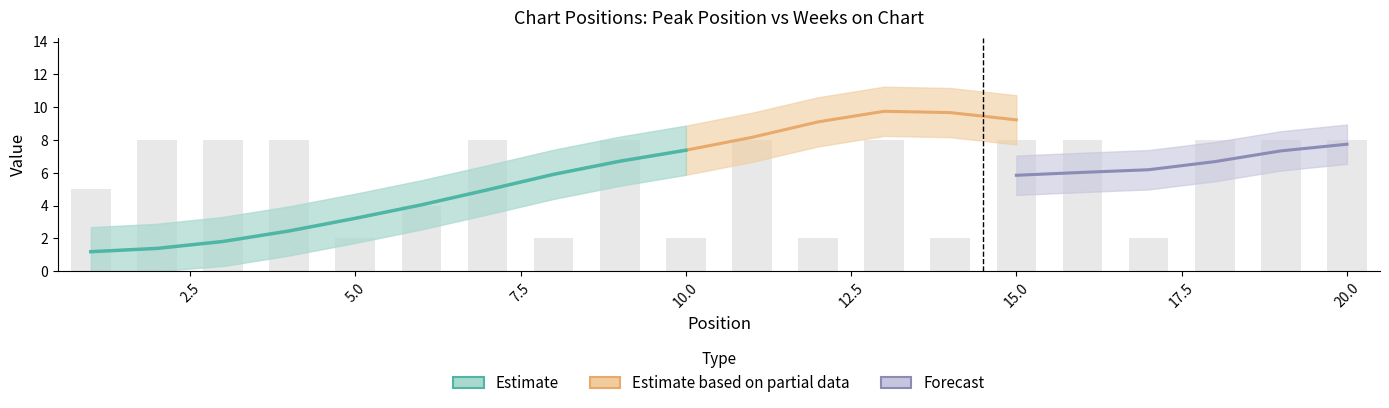

How many data points does each series have?

20